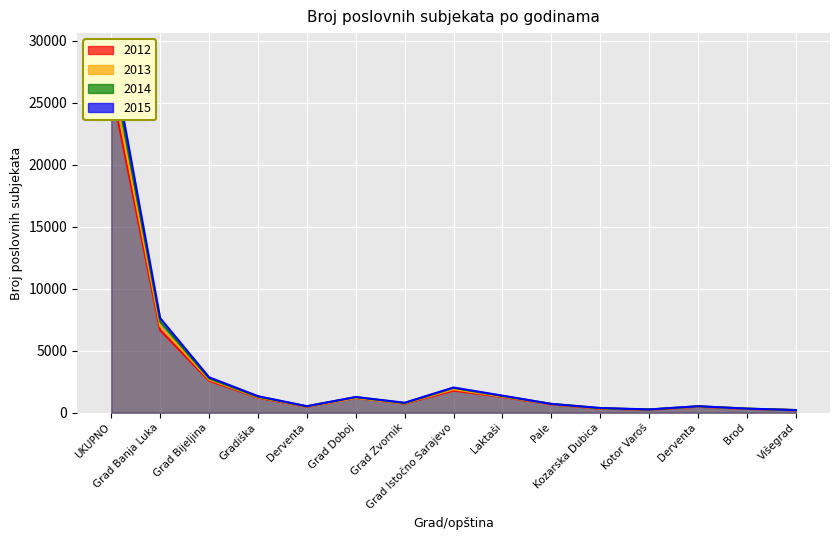

True or false: 2014 has more than 1 interior local peaks.

True